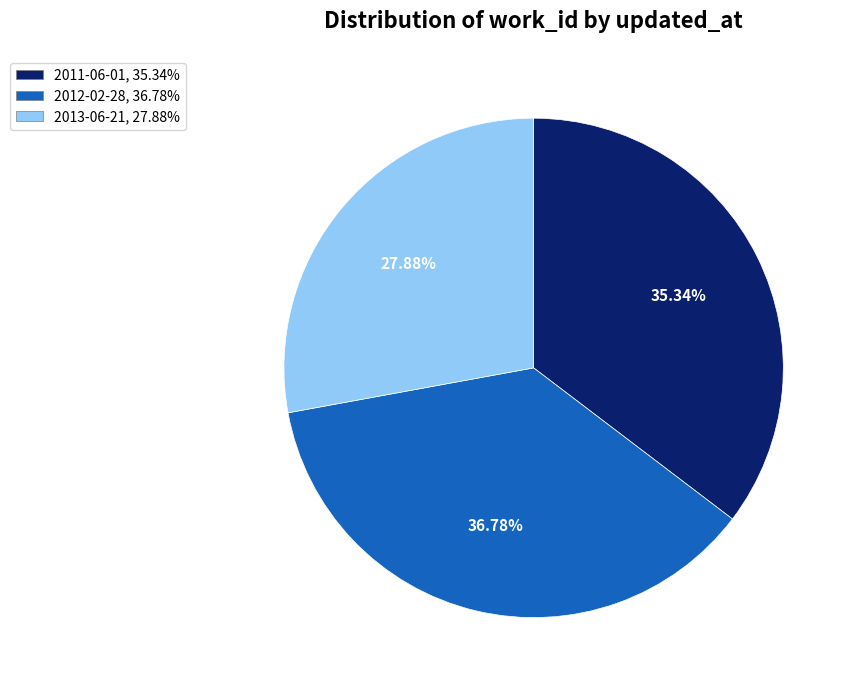

To the nearest percent, what is the combined percentage of 2011-06-01 and 2012-02-28?

72%